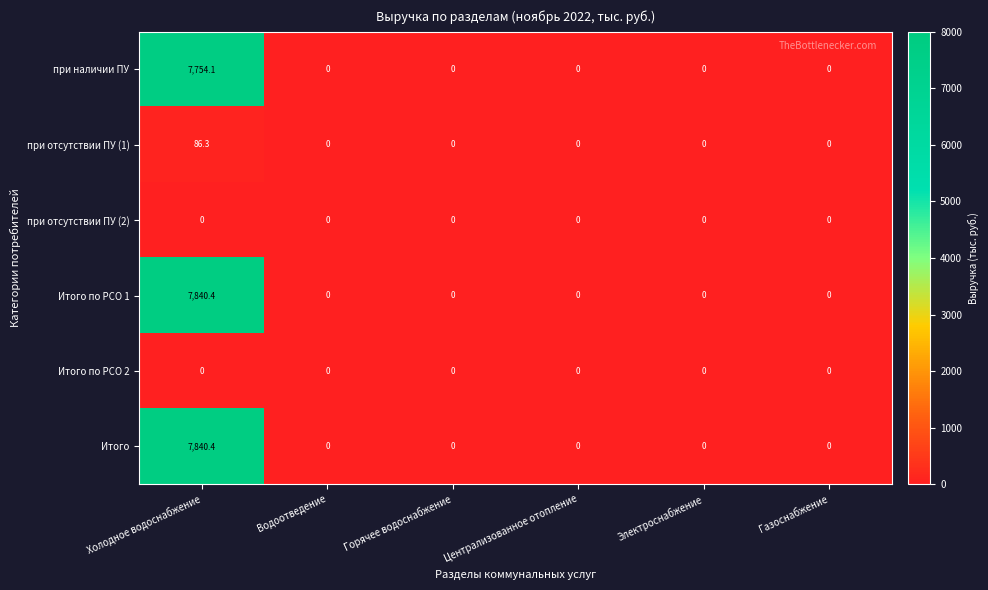

Count the number of data series in this chart.

6